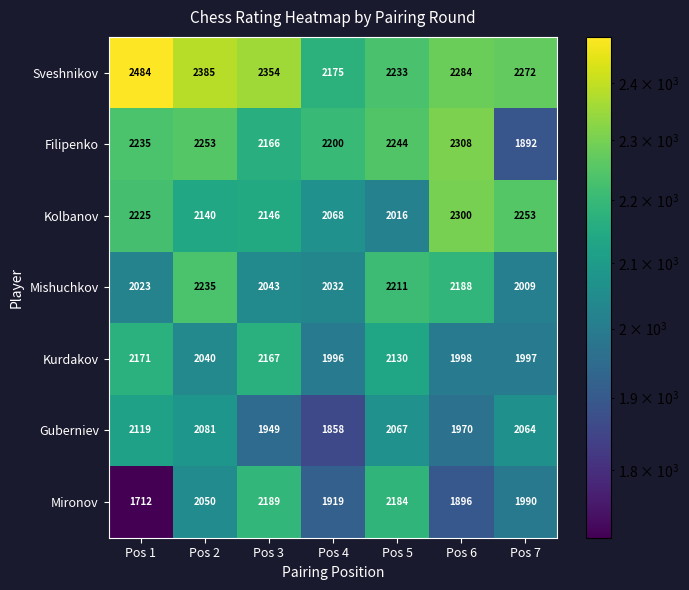

At which category is the sum across all series the highest?

Pos 2